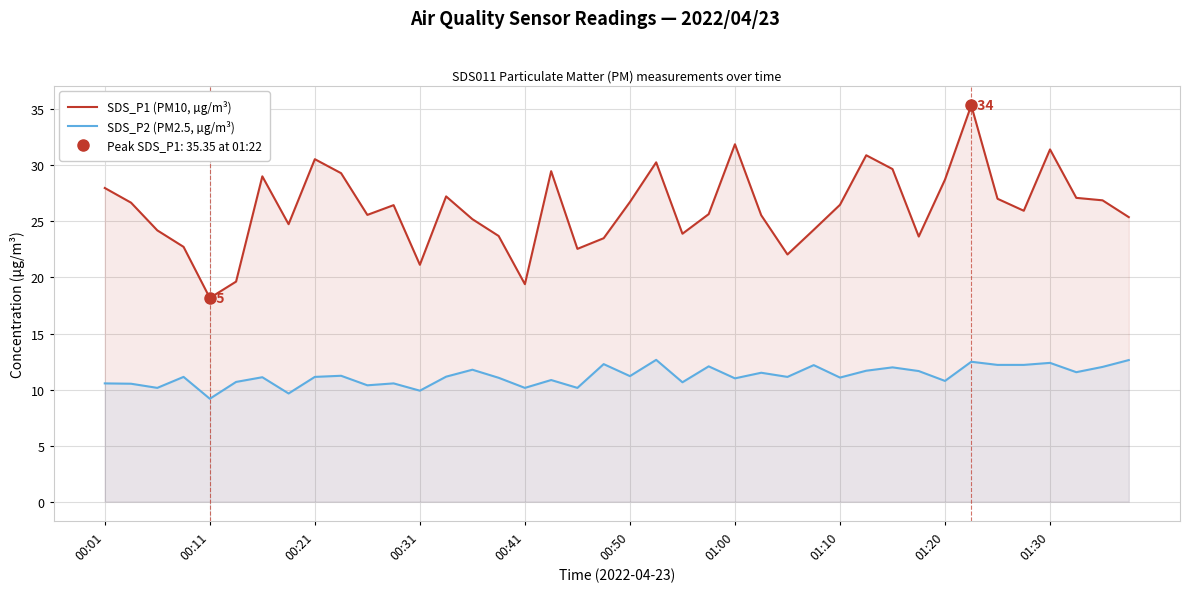

List the series in order of their peak value, highest first.

SDS_P1 (PM10, µg/m³), SDS_P2 (PM2.5, µg/m³)